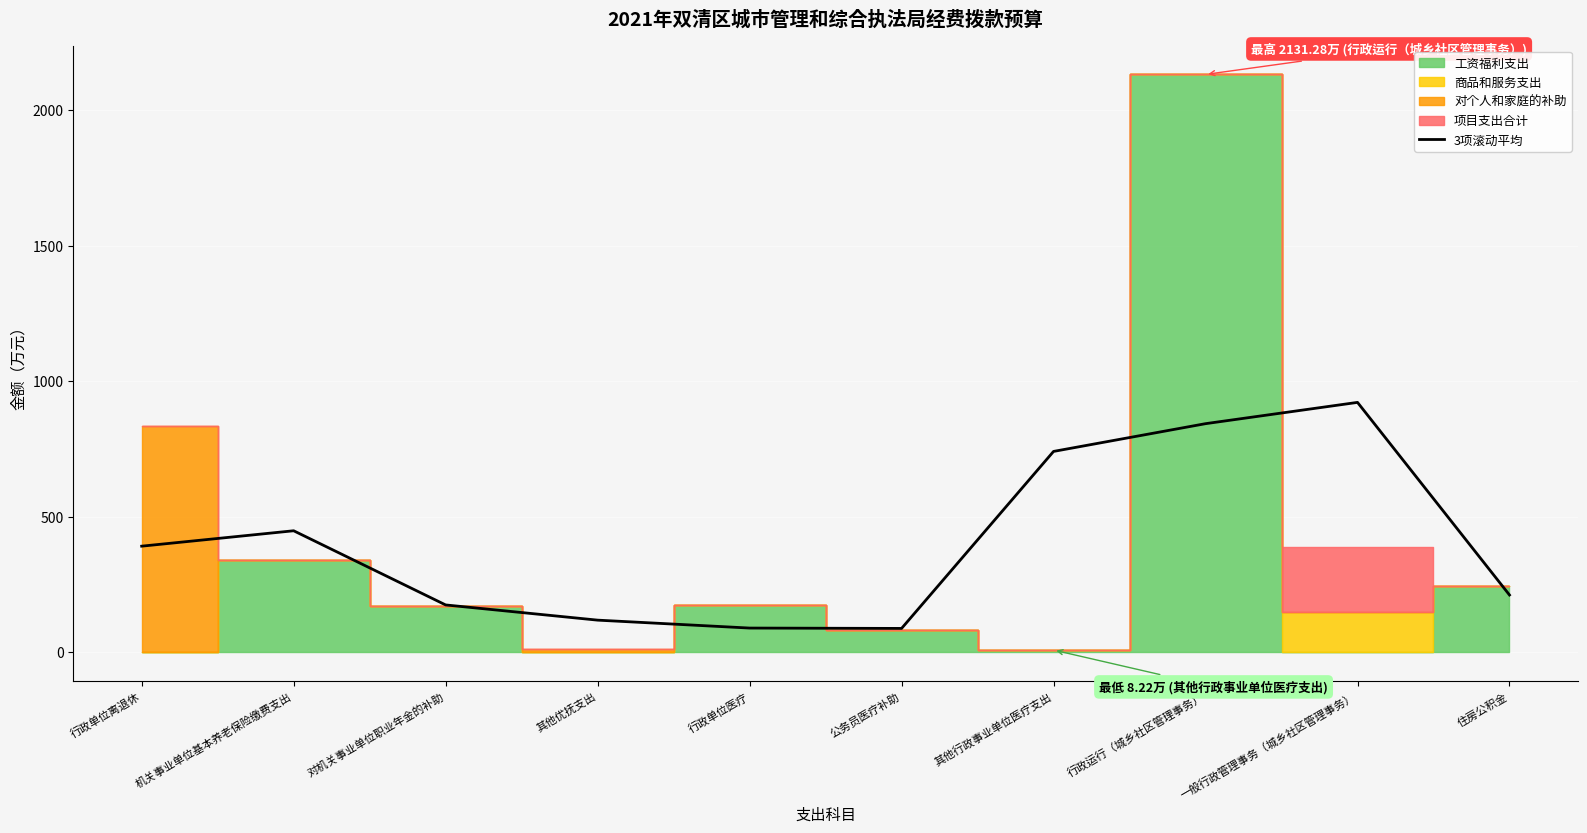

Which category has the highest value in the 3项滚动平均 series?

一般行政管理事务（城乡社区管理事务）